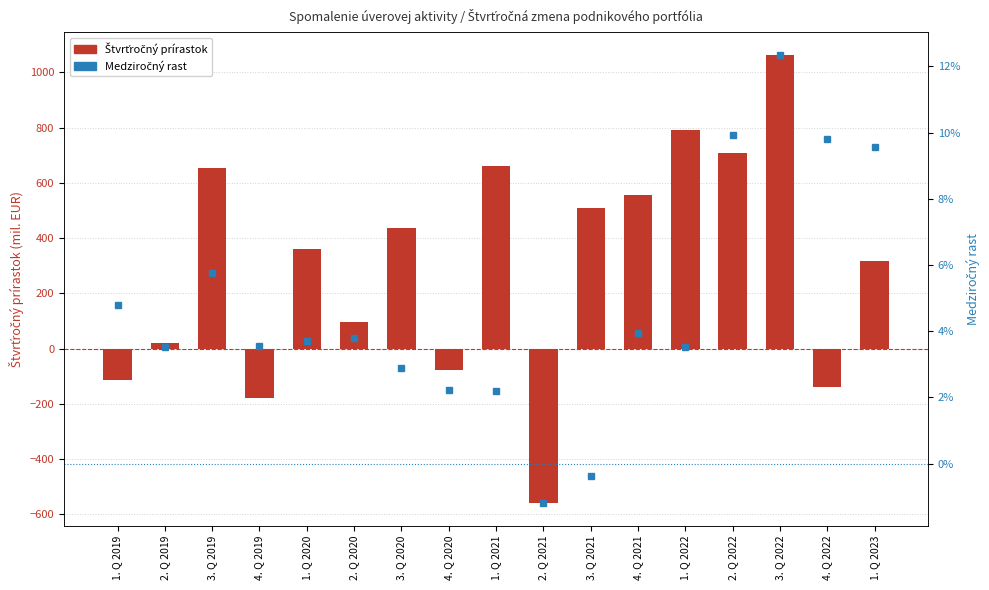

At which category is the sum across all series the highest?

3. Q 2022